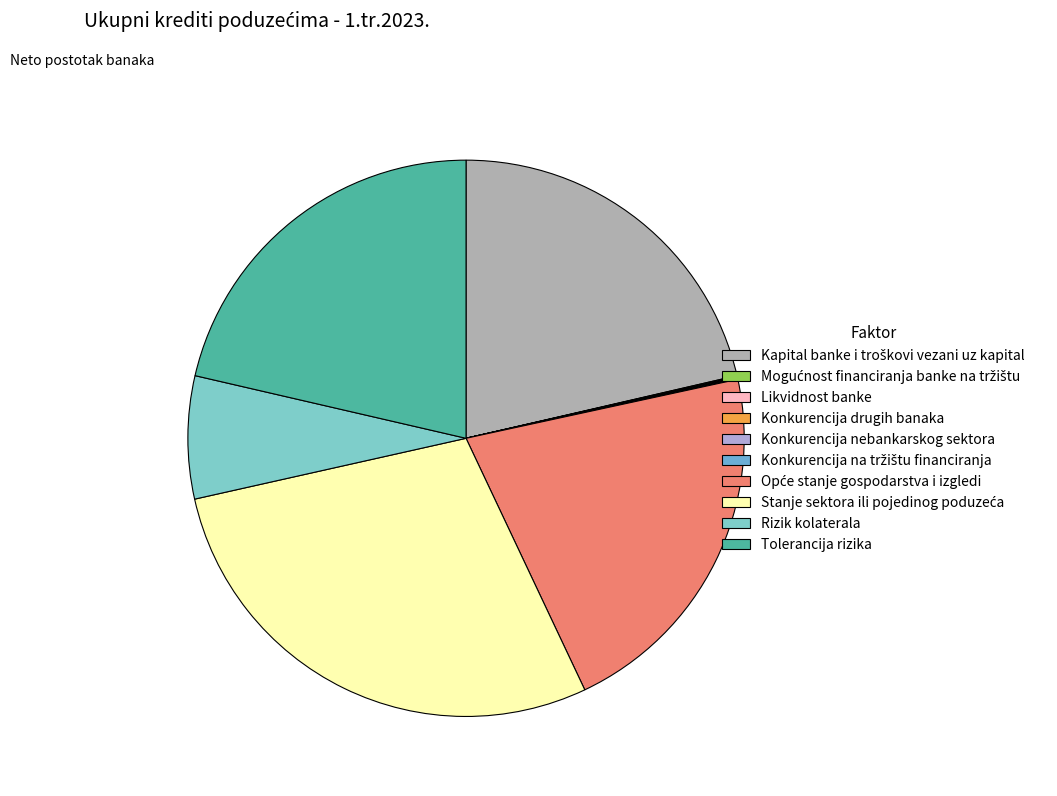

The Konkurencija nebankarskog sektora slice represents 0% of the pie. True or false?

True